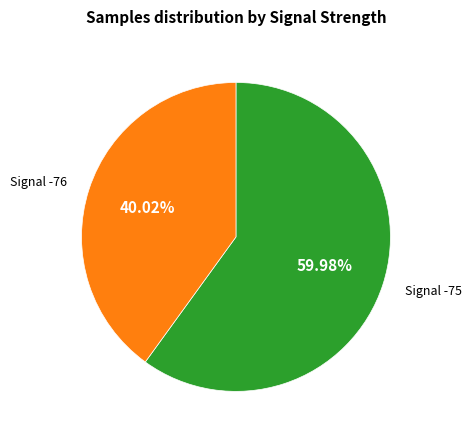

Count the number of slices in the pie.

2